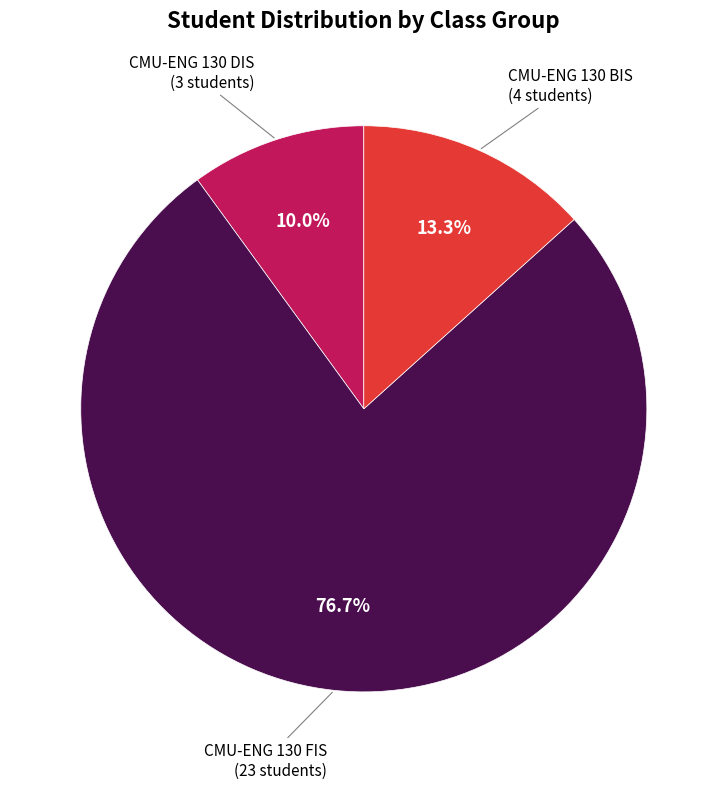

What is the smallest slice in the pie chart?

CMU-ENG 130 DIS